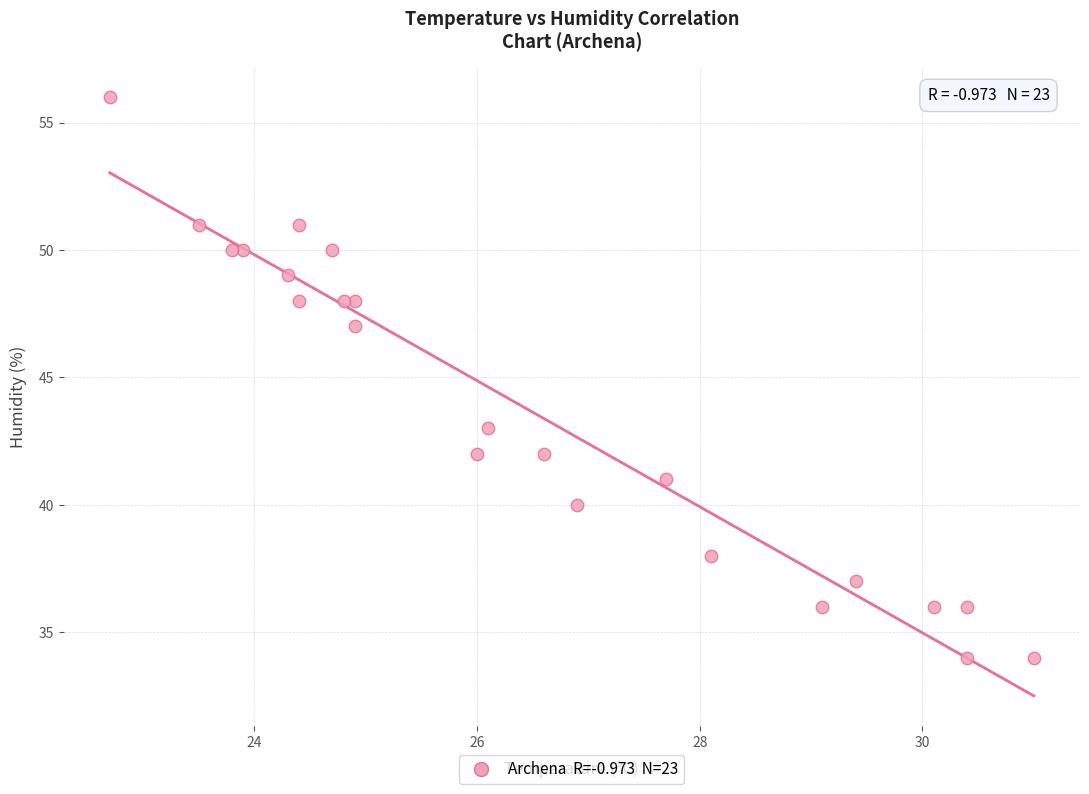

What is the range of Y values (max minus min)?

22